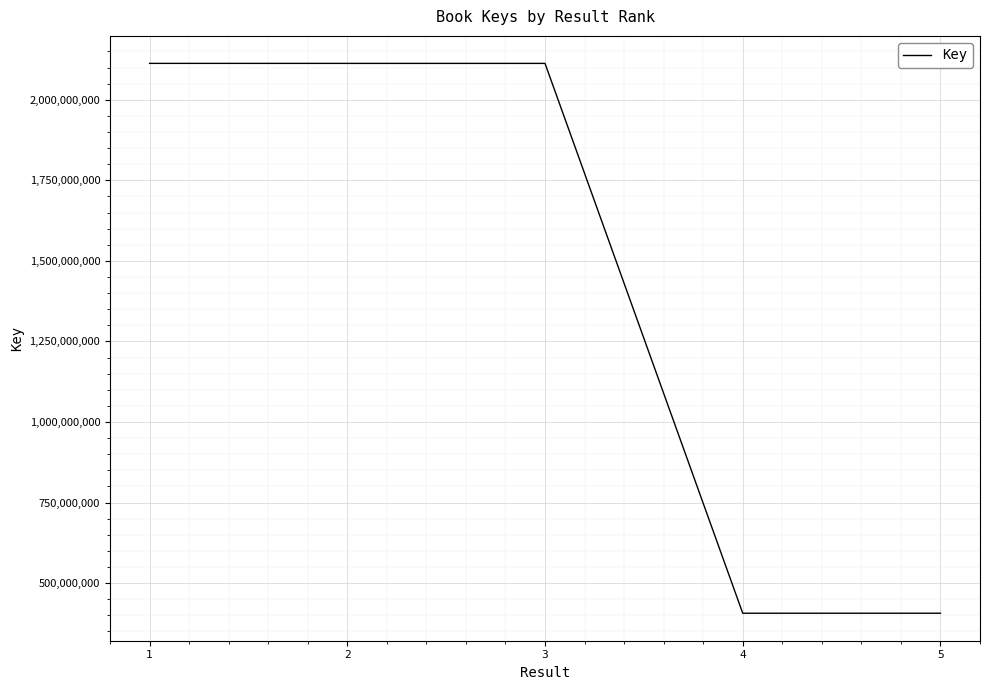

What is the difference between the second highest and second lowest values?

1706770921